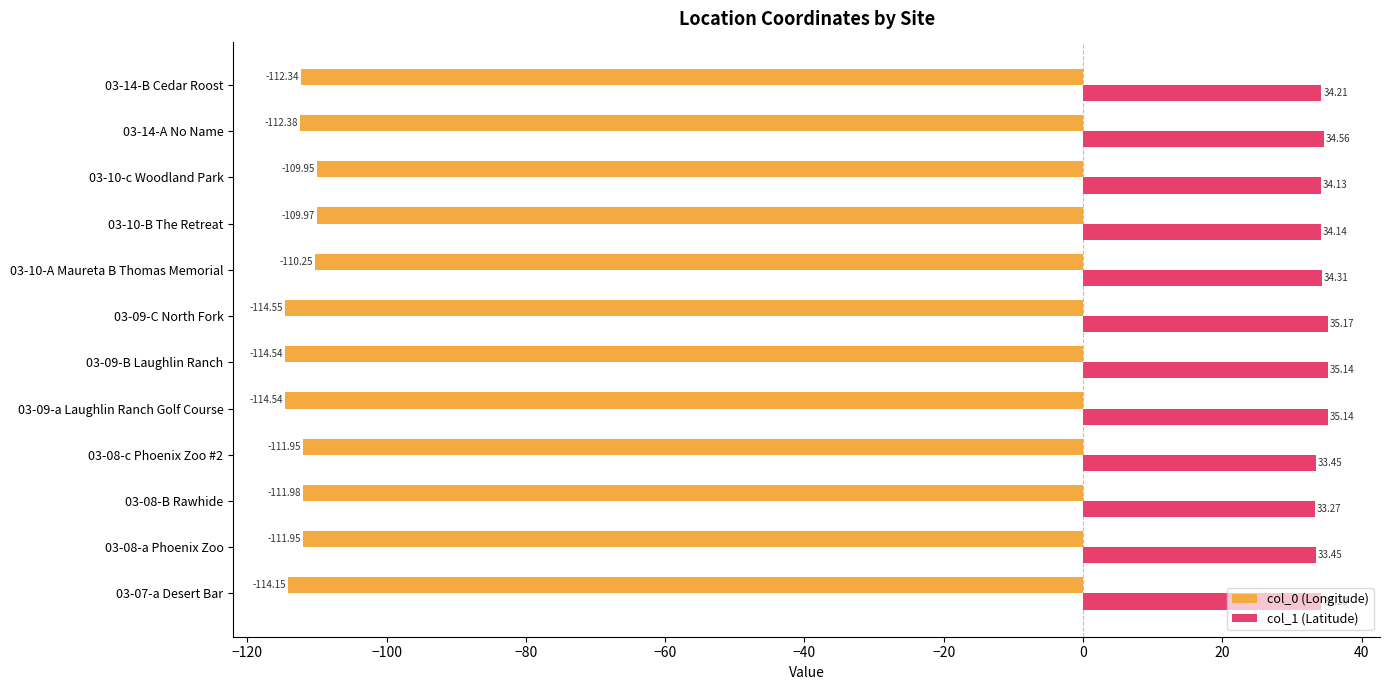

What is the smallest value displayed?

-114.5